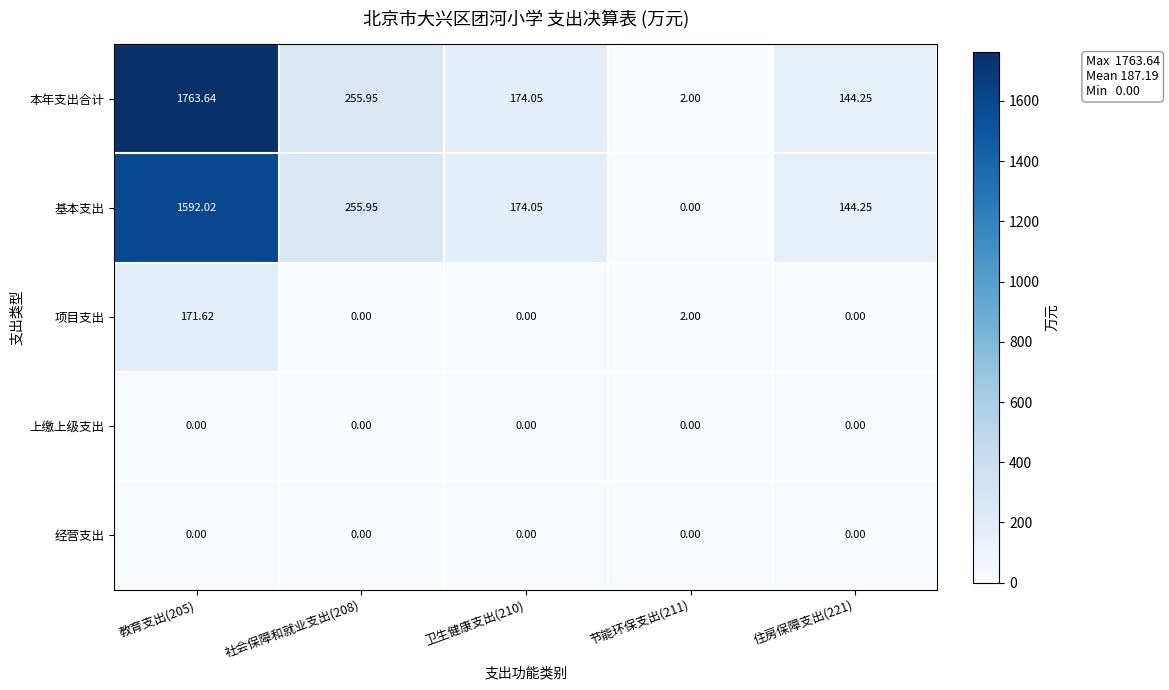

Which series has the largest range (max minus min)?

本年支出合计